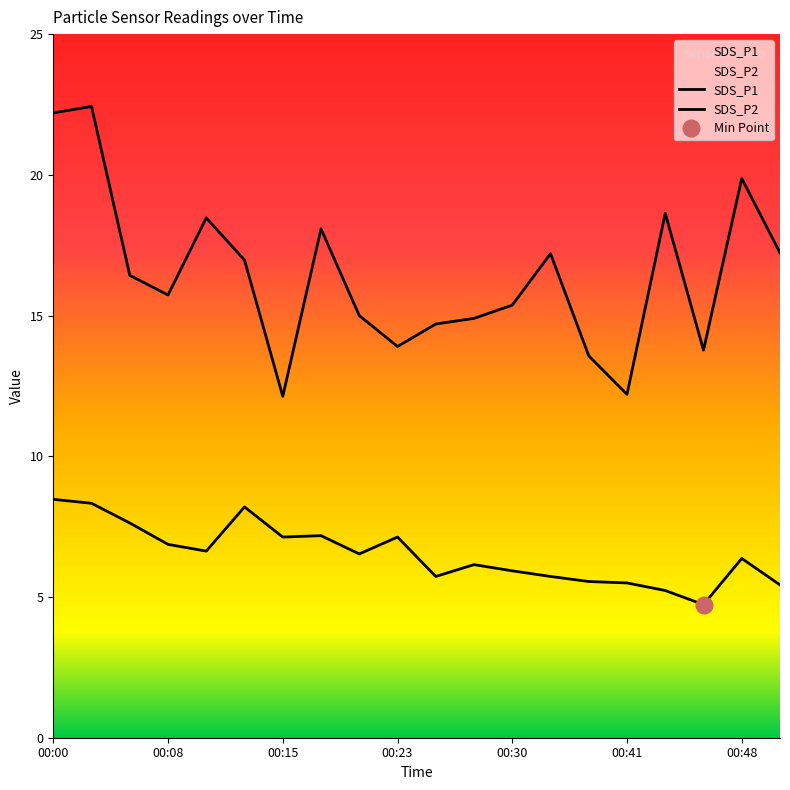

Reading right to left, list all the values displayed in this chart.

SDS_P1: 17.2	19.9	13.8	18.6	12.2	13.6	17.2	15.4	14.9	14.7	13.9	15.0	18.1	12.1	17.0	18.5	15.7	16.4	22.4	22.2
SDS_P2: 5.4	6.4	4.7	5.2	5.5	5.5	5.7	5.9	6.2	5.7	7.1	6.5	7.2	7.1	8.2	6.6	6.9	7.6	8.3	8.5